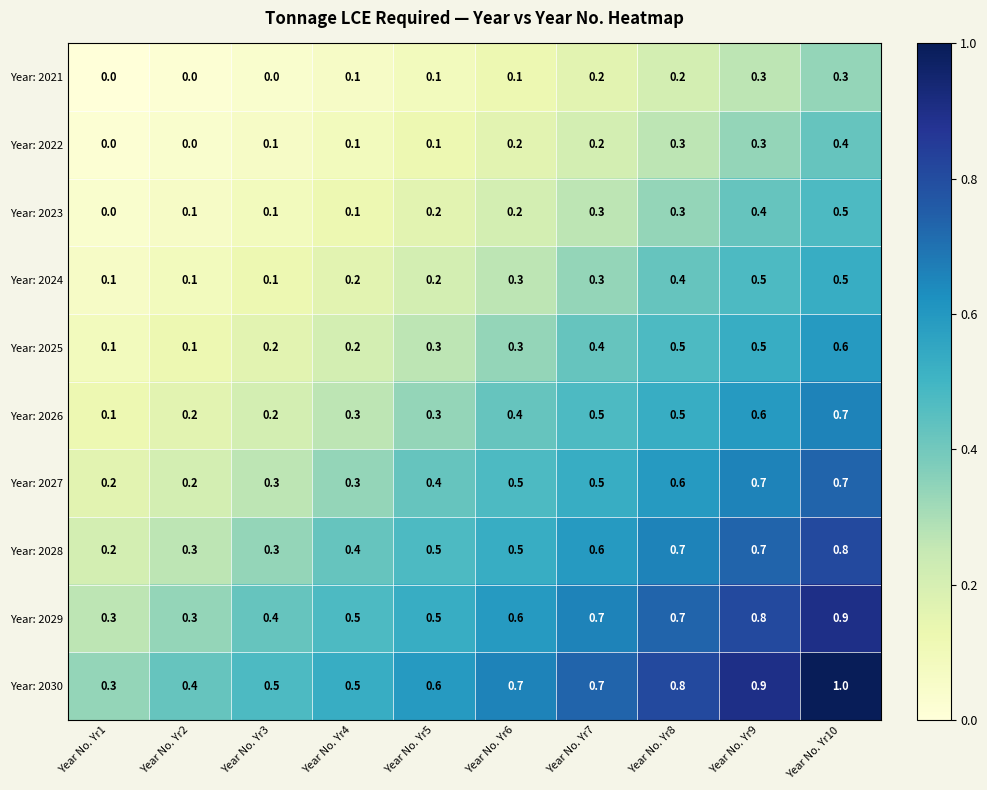

What is the difference between the highest and lowest values at Year No. Yr7?

0.5